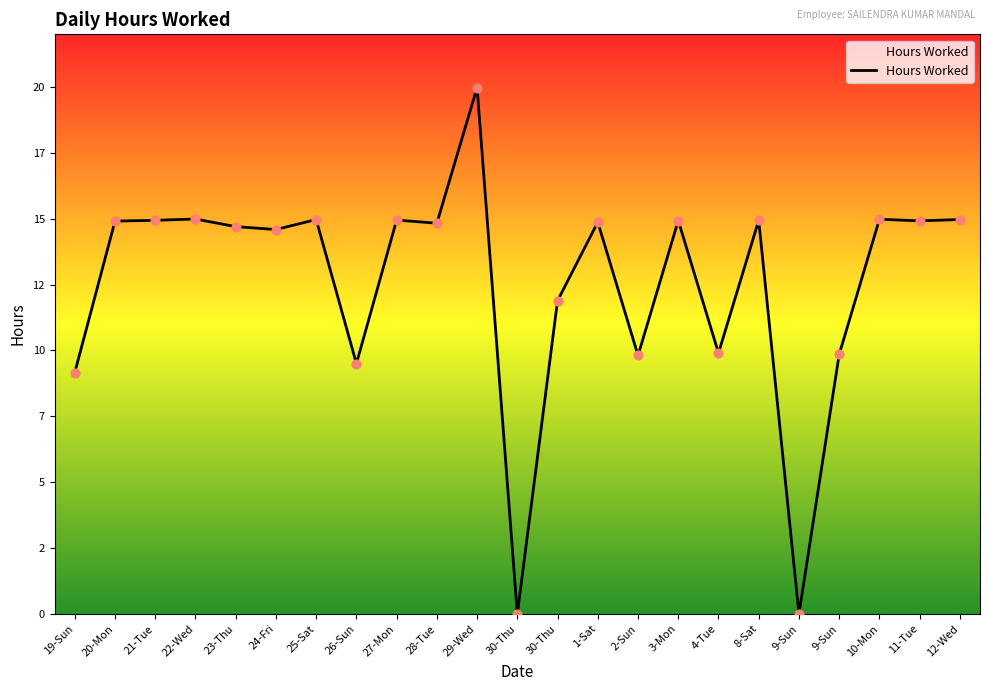

Between 20-Mon and 10-Mon, which is larger?

10-Mon